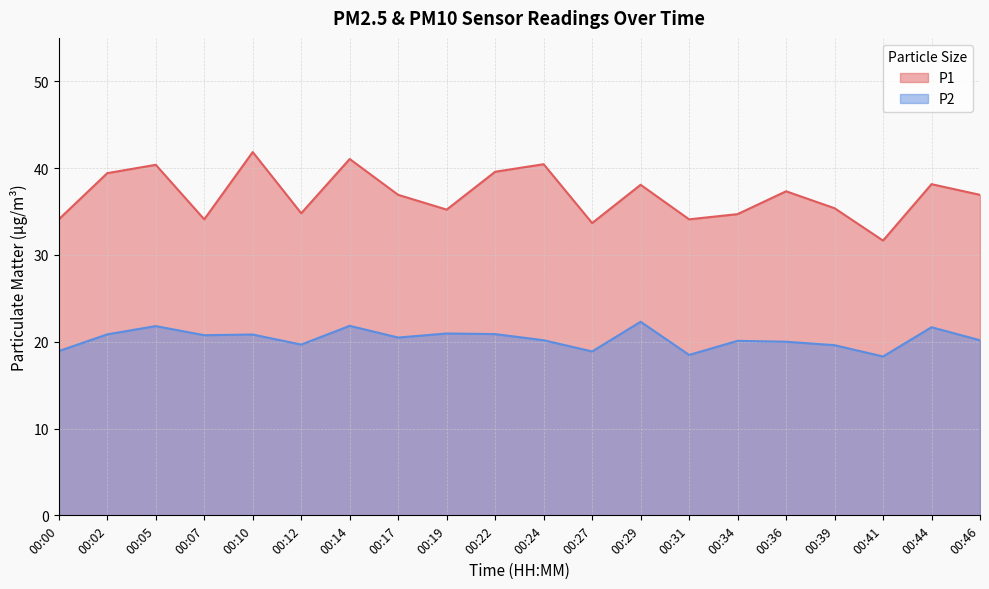

At which category does the chart reach its peak across all series?

00:10